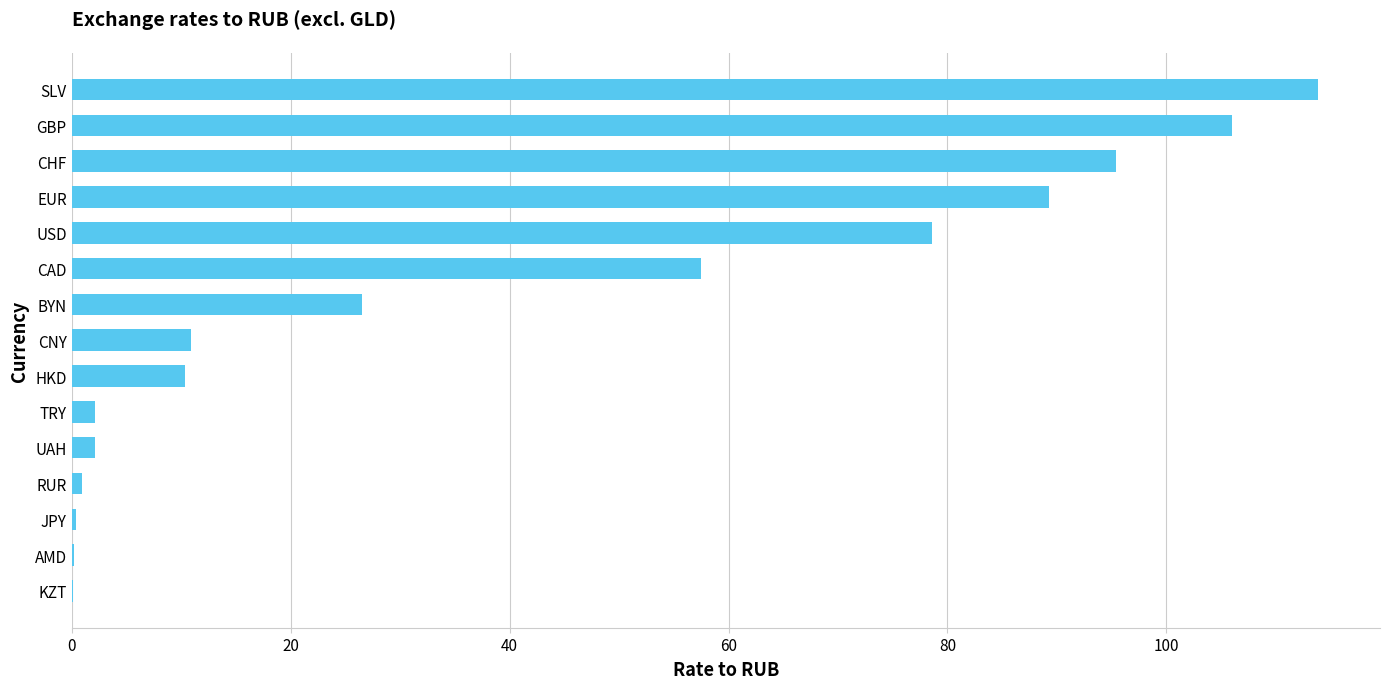

Read the value at CAD.

57.5